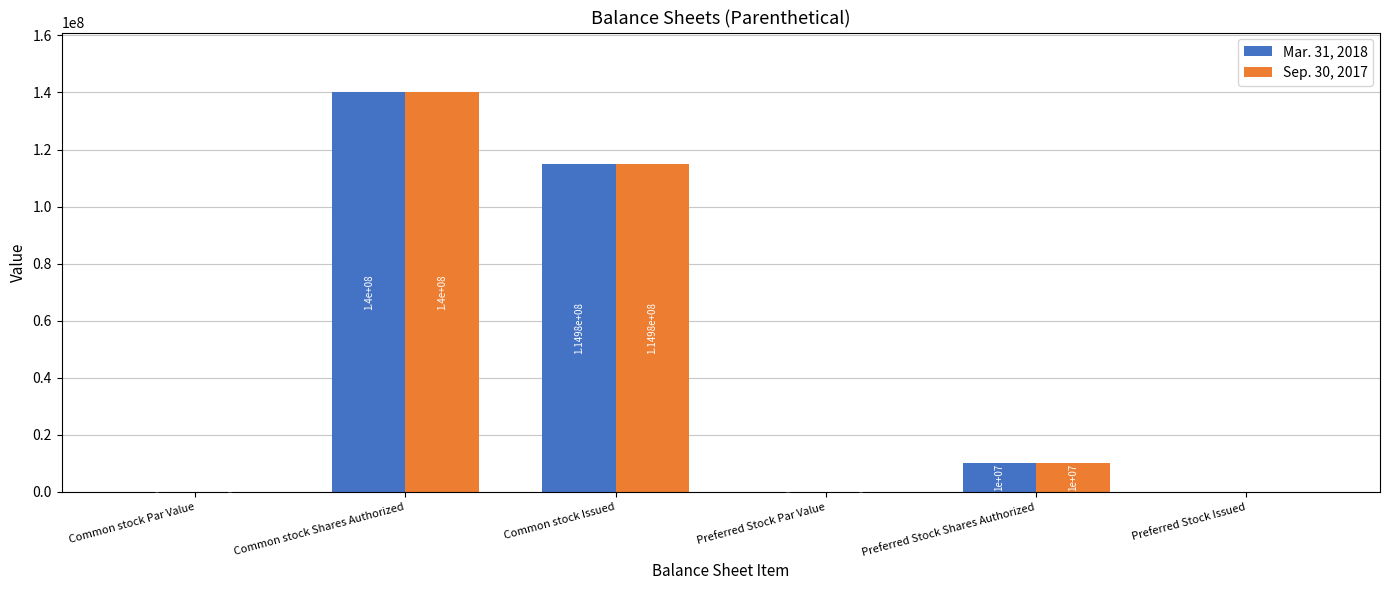

At which label is Sep. 30, 2017 closest to 70000000?

Common stock Issued